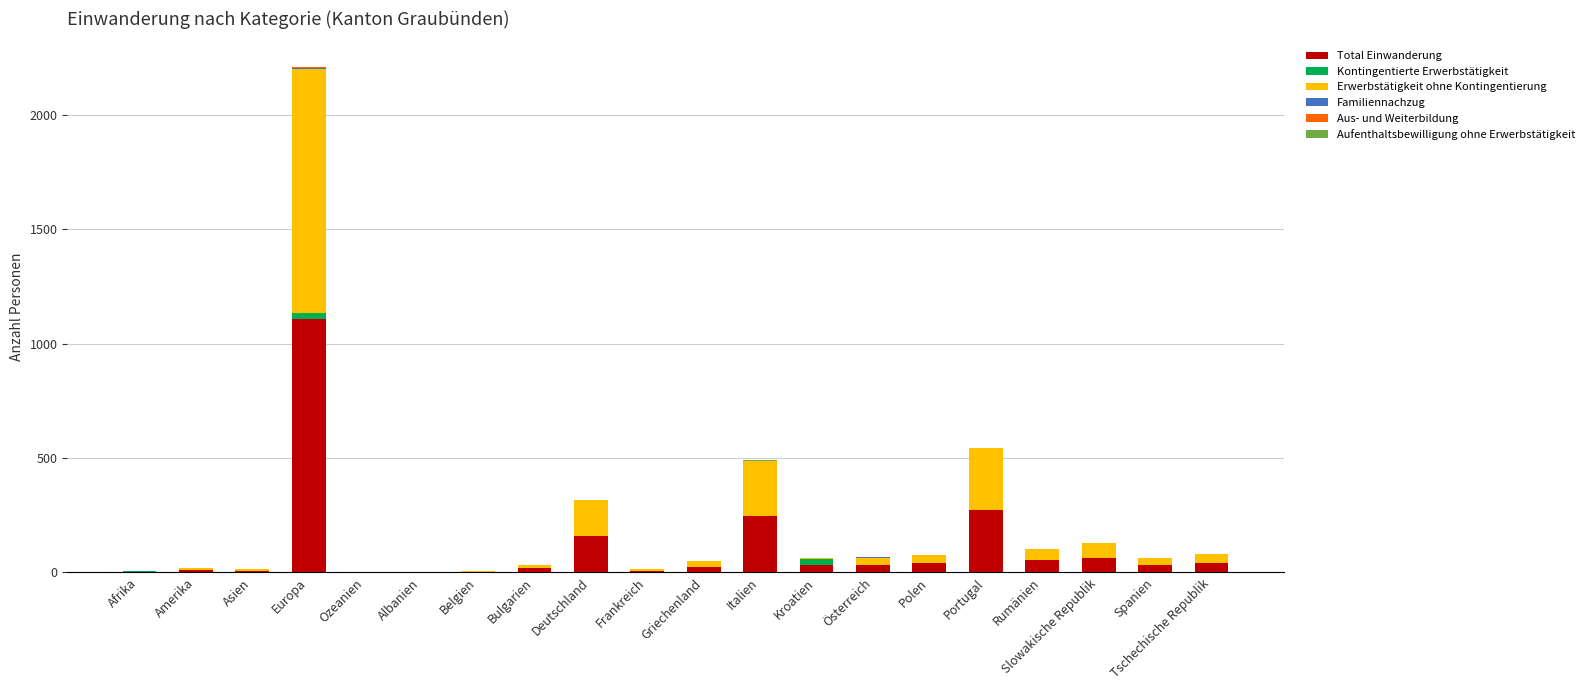

True or false: Total Einwanderung has a value of 64 at Slowakische Republik.

True